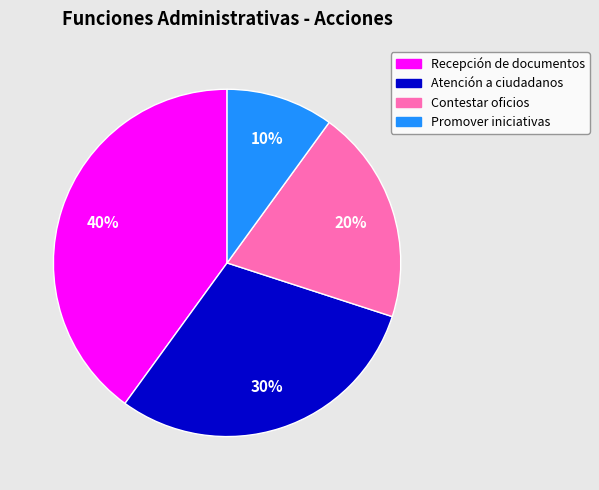

Rank the categories by value from lowest to highest.

Promover iniciativas, Contestar oficios, Atención a ciudadanos, Recepción de documentos